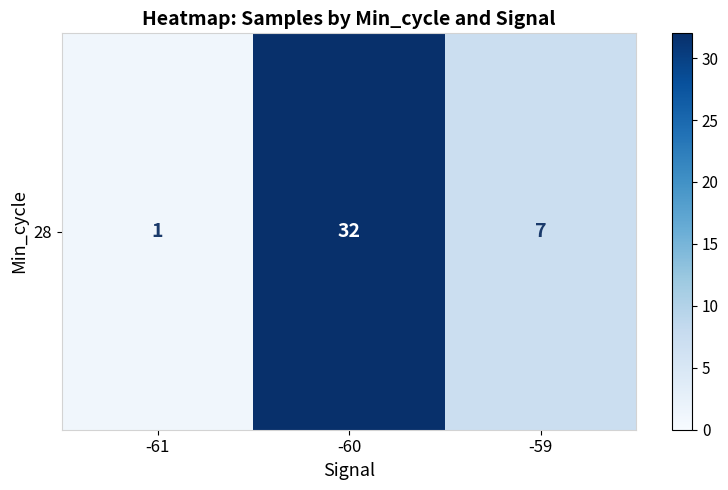

What is the approximate value at -60?

32